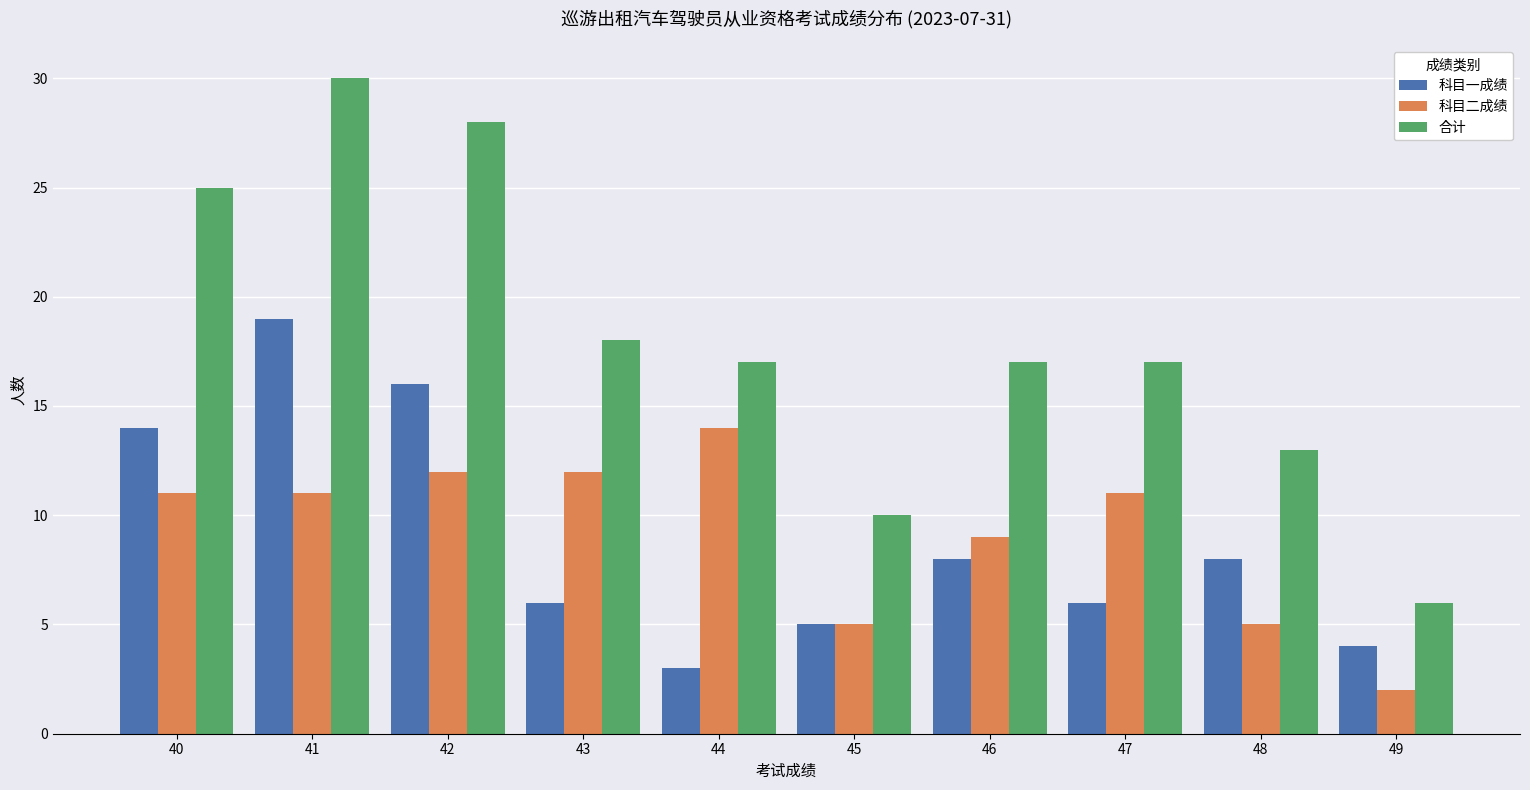

What is the sum of all 科目一成绩 values?

89